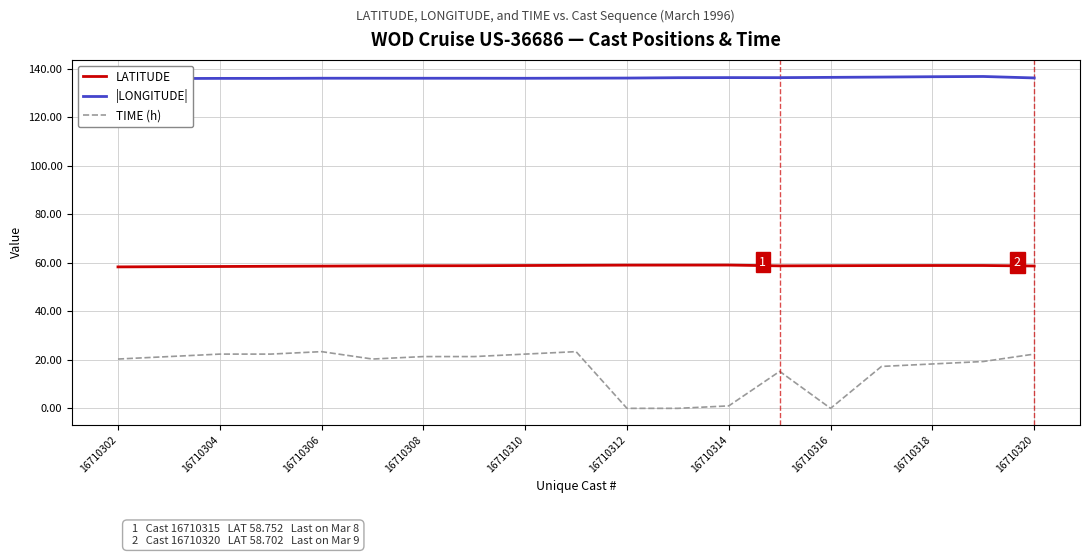

True or false: LATITUDE and TIME (h) cross at least once.

False